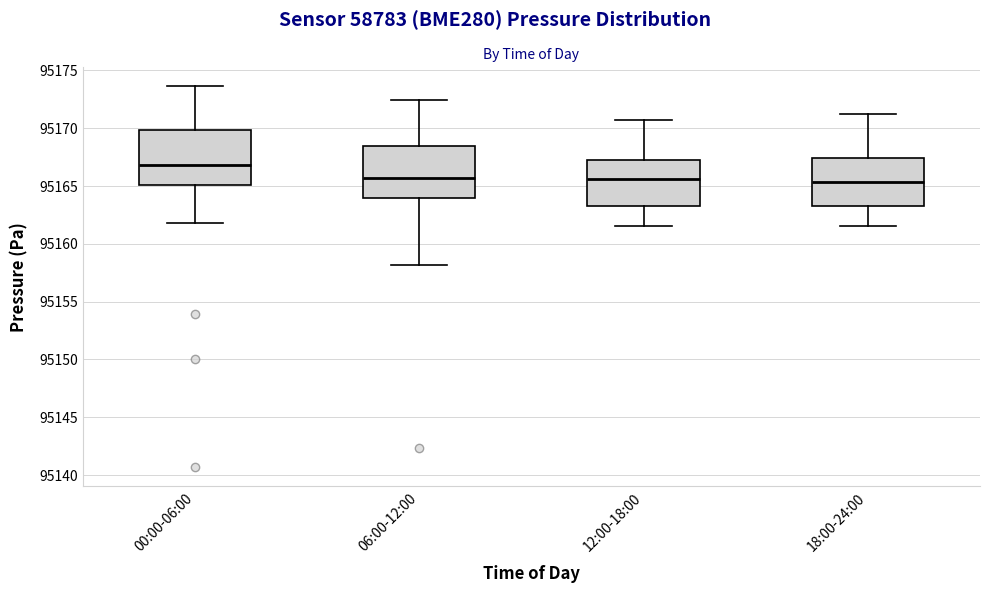

Reading left to right, read every box against the y-axis: the position of its median line, the range the box covers, and the ends of its whiskers. The values are not printed on the chart, so give them approximately, as read against the axis.

00:00-06:00: median 95167.0, box 95165.0 to 95170.0, whiskers 95162.0 to 95173.5
06:00-12:00: median 95165.5, box 95164.0 to 95168.5, whiskers 95158.0 to 95172.5
12:00-18:00: median 95165.5, box 95163.5 to 95167.5, whiskers 95161.5 to 95171.0
18:00-24:00: median 95165.5, box 95163.5 to 95167.5, whiskers 95161.5 to 95171.5